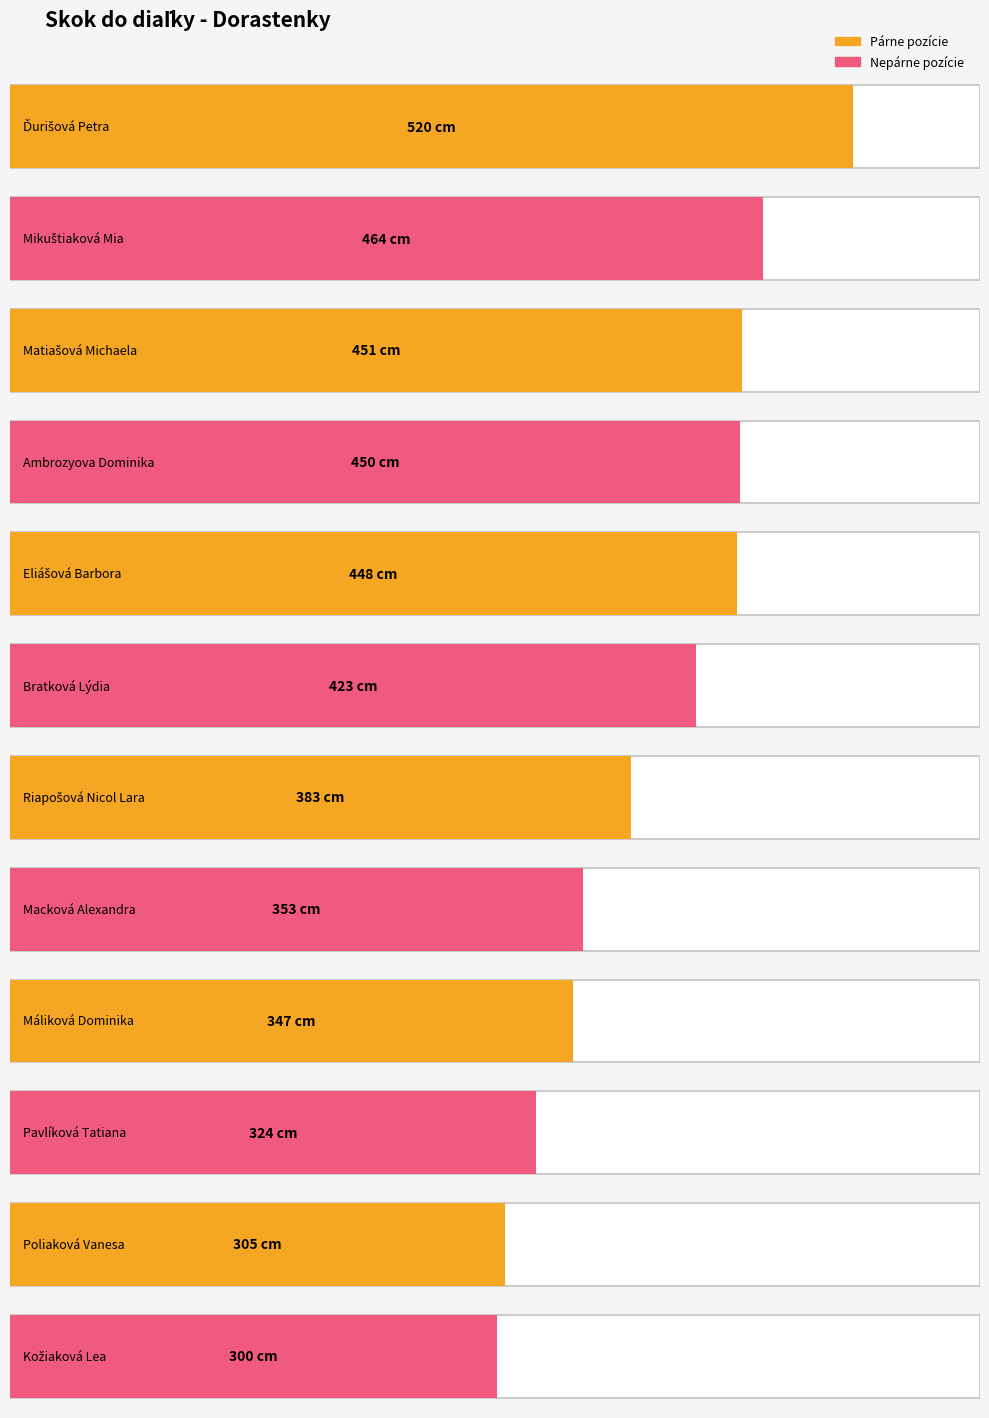

List the labels in order of value, smallest first.

Kožiaková Lea, Poliaková Vanesa, Pavlíková Tatiana, Máliková Dominika, Macková Alexandra, Riapošová Nicol Lara, Bratková Lýdia, Eliášová Barbora, Ambrozyova Dominika, Matiašová Michaela, Mikuštiaková Mia, Ďurišová Petra